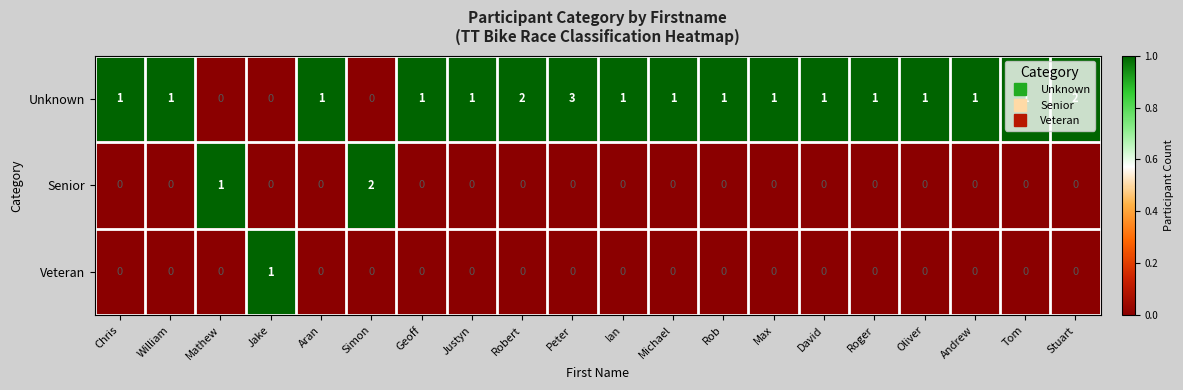

What is the sum of all Senior values?

3